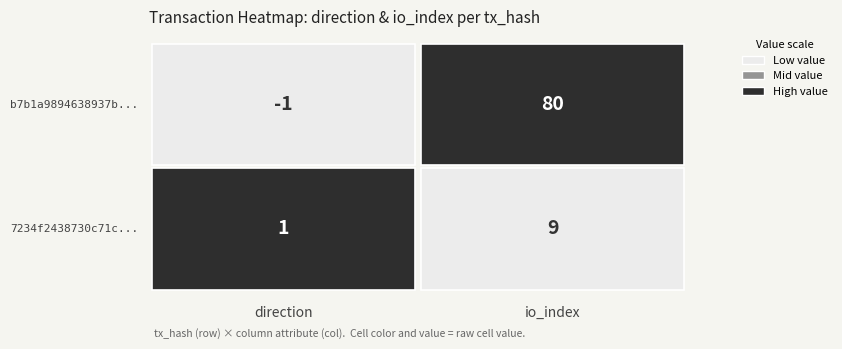

Rank the series by their average value, from lowest to highest.

7234f2438730c71c617a6f14ac652d52b44fa88, b7b1a9894638937bcefdde7d7085baa63e63039